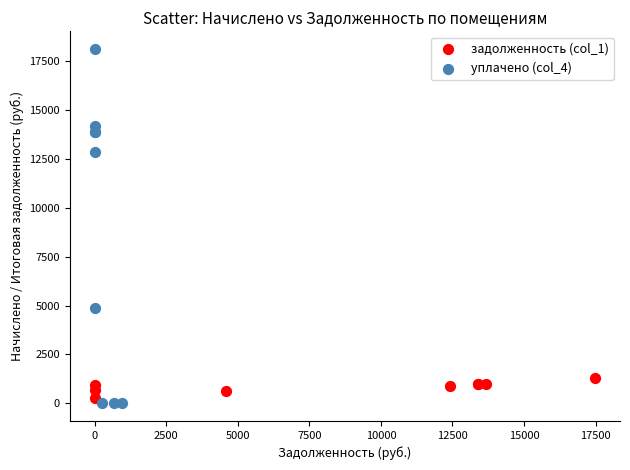

Which series contains the highest Y value?

уплачено (col_4)